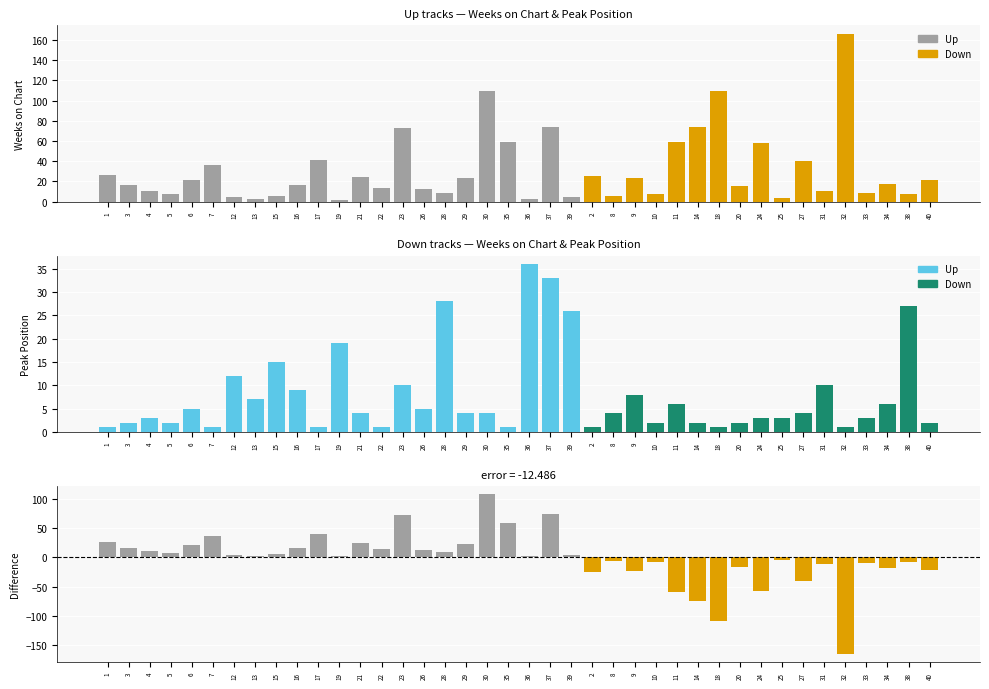

Which series has the largest total across all categories?

Weeks on Chart